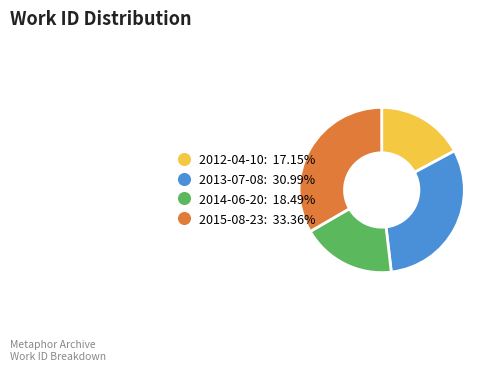

Approximately how many times larger is the value at 2015-08-23 compared to 2013-07-08?

1.1